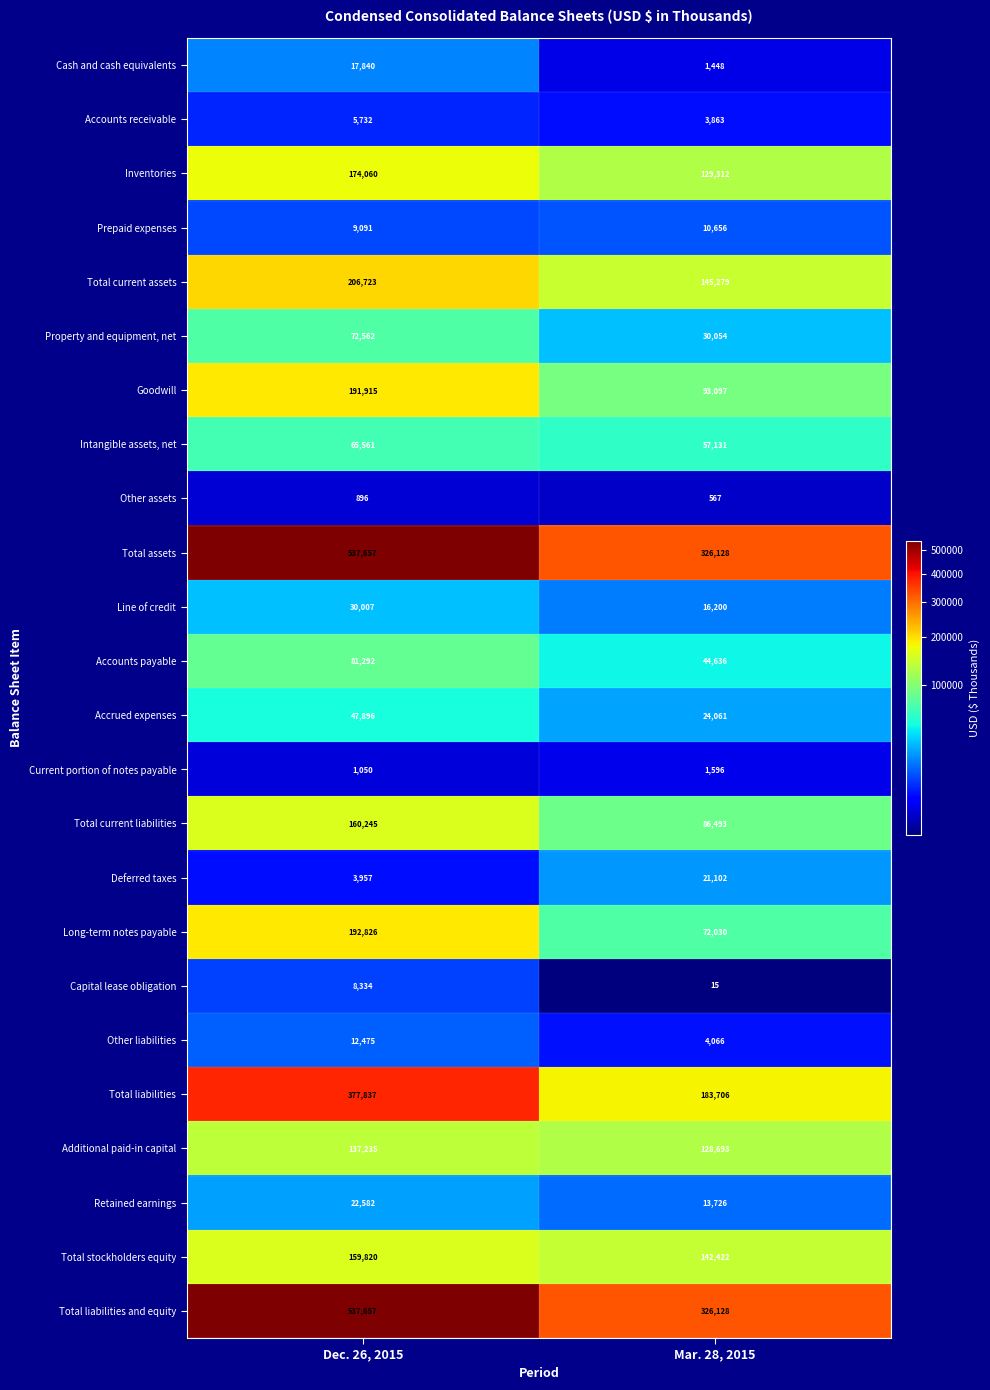

What is the total value across all series at Dec. 26, 2015?

3055250